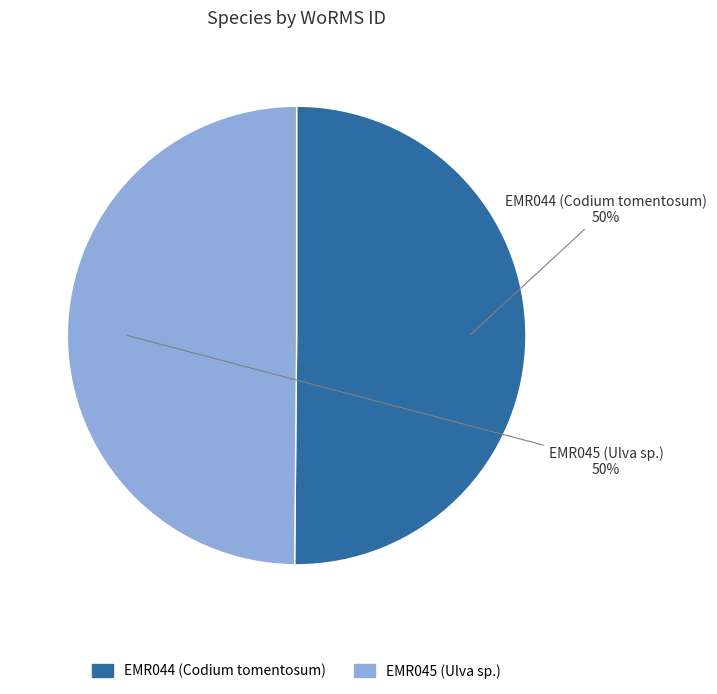

Do EMR045 (Ulva sp.) and EMR044 (Codium tomentosum) together represent more than half of the pie?

Yes